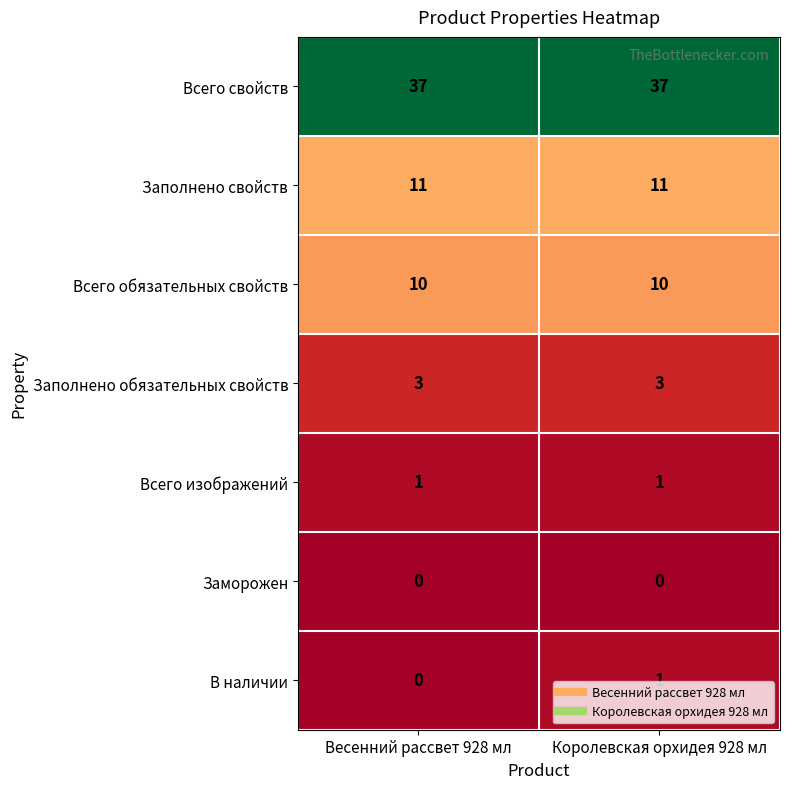

What is the greatest value displayed?

37